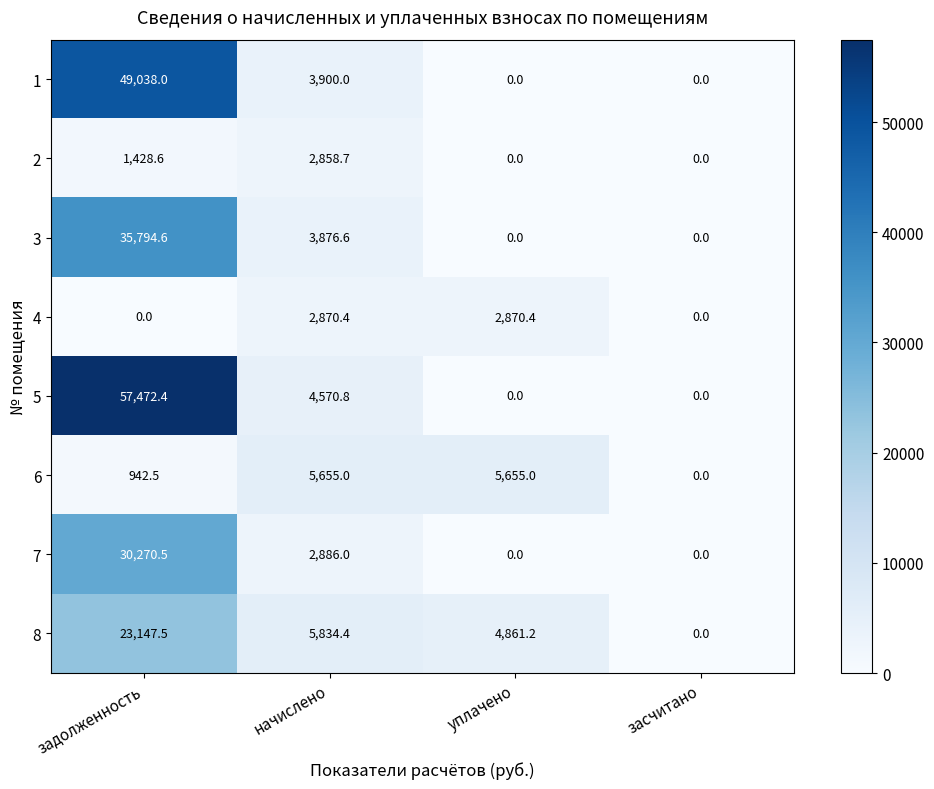

What is the difference between the maximum and minimum values in the 8 series?

23147.5